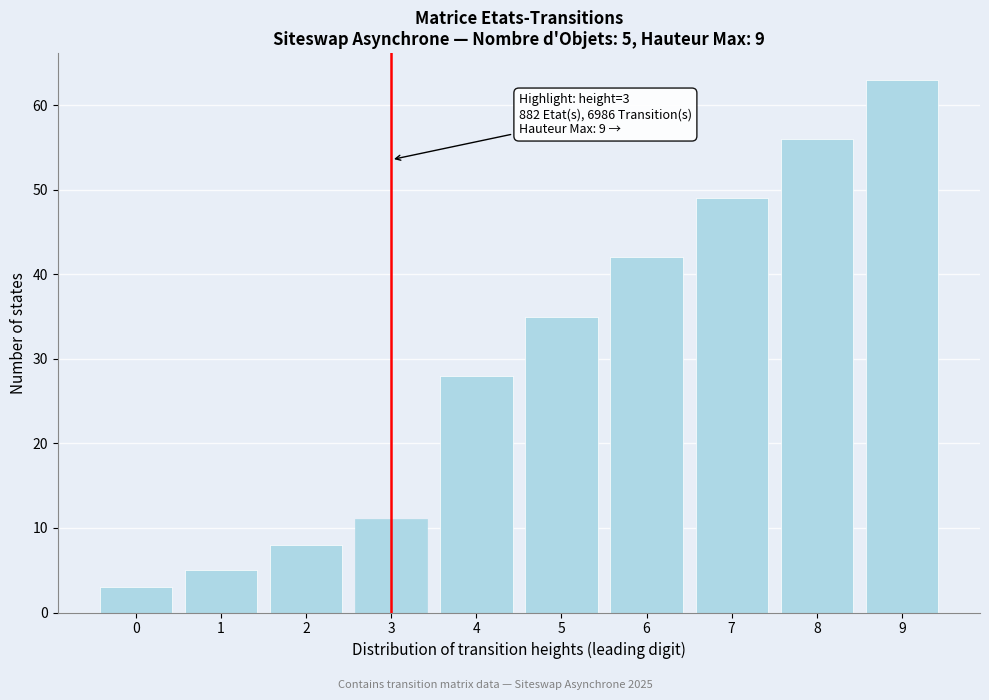

Reading right to left, extract all data points from this chart.

9=63	8=56	7=49	6=42	5=35	4=28	3=11	2=8	1=5	0=3